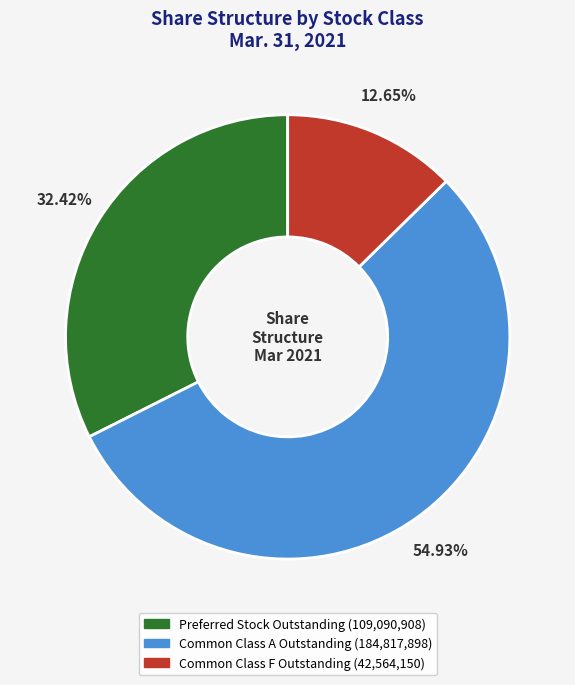

To the nearest percent, what is the combined percentage of Common Class A Outstanding and Preferred Stock Outstanding?

87%